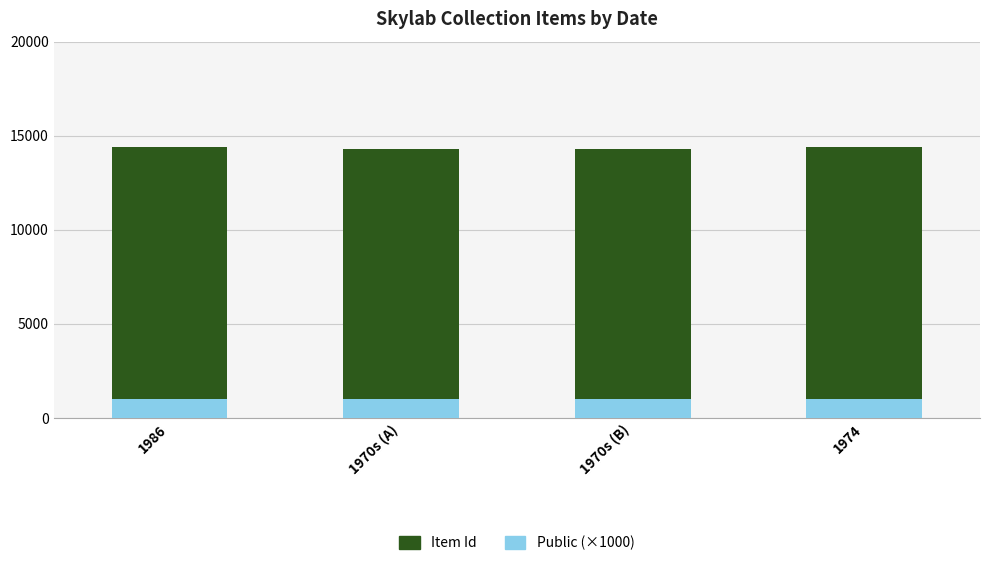

Is it true that Item Id equals 14291 at 1970s (B)?

True